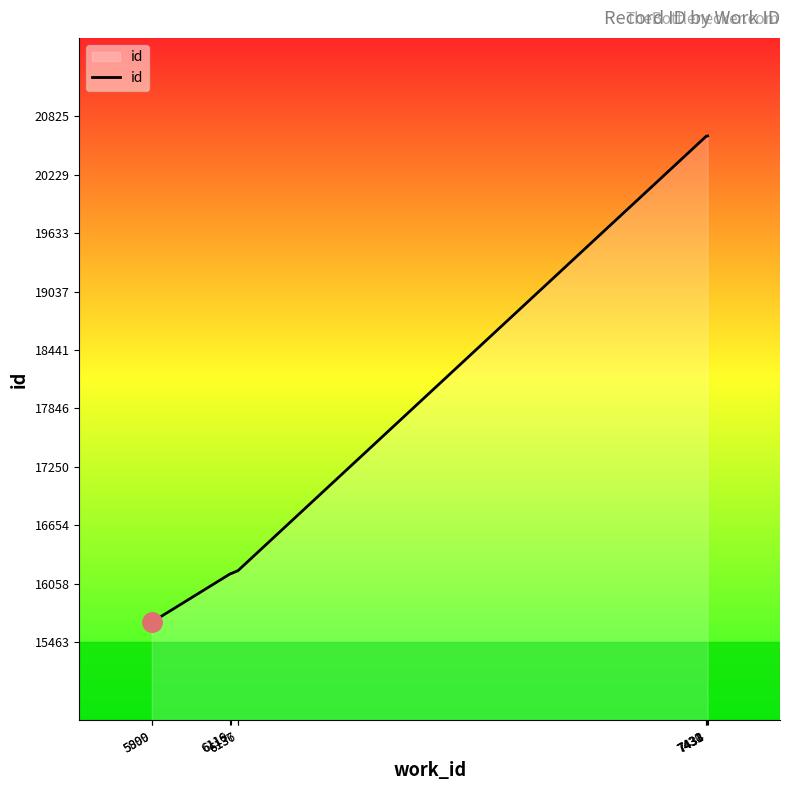

What is the change in value from 5900 to 7434?

+4958